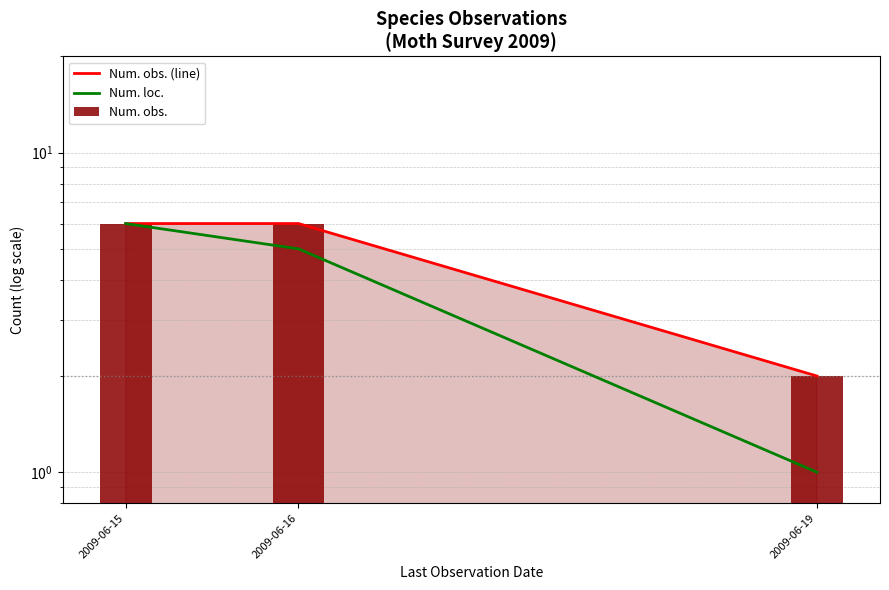

What is the average value of the Num. obs. series?

5